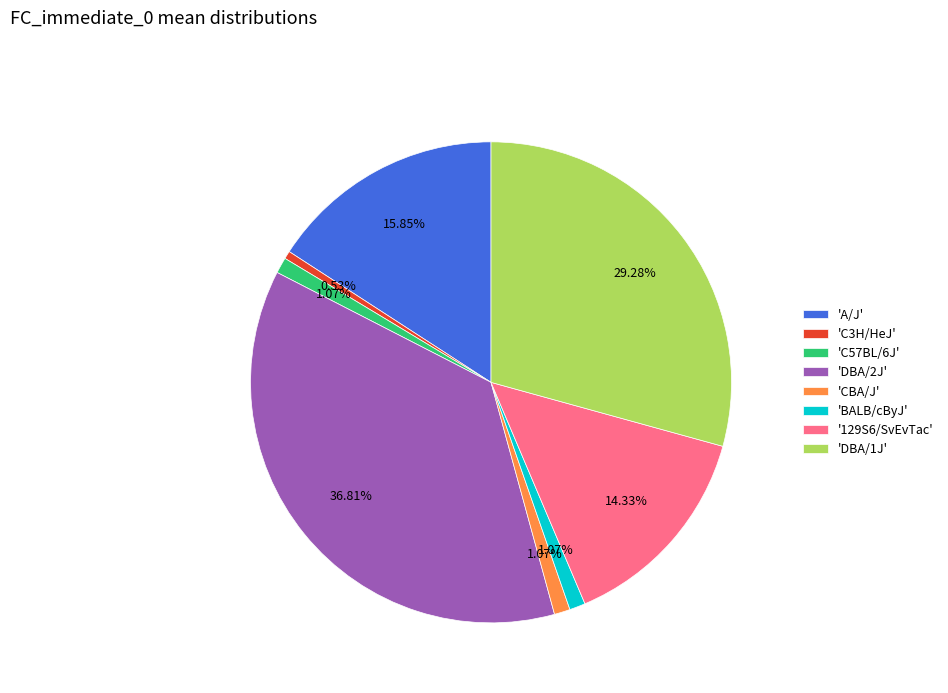

Between 'A/J' and 'C3H/HeJ', which is larger?

'A/J'